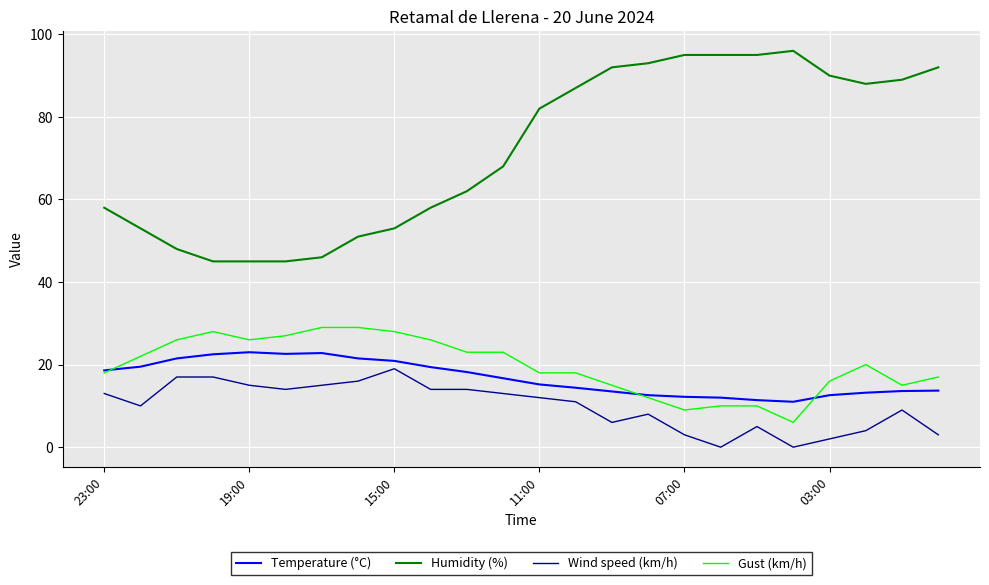

Which series has the largest total across all categories?

Humidity (%)